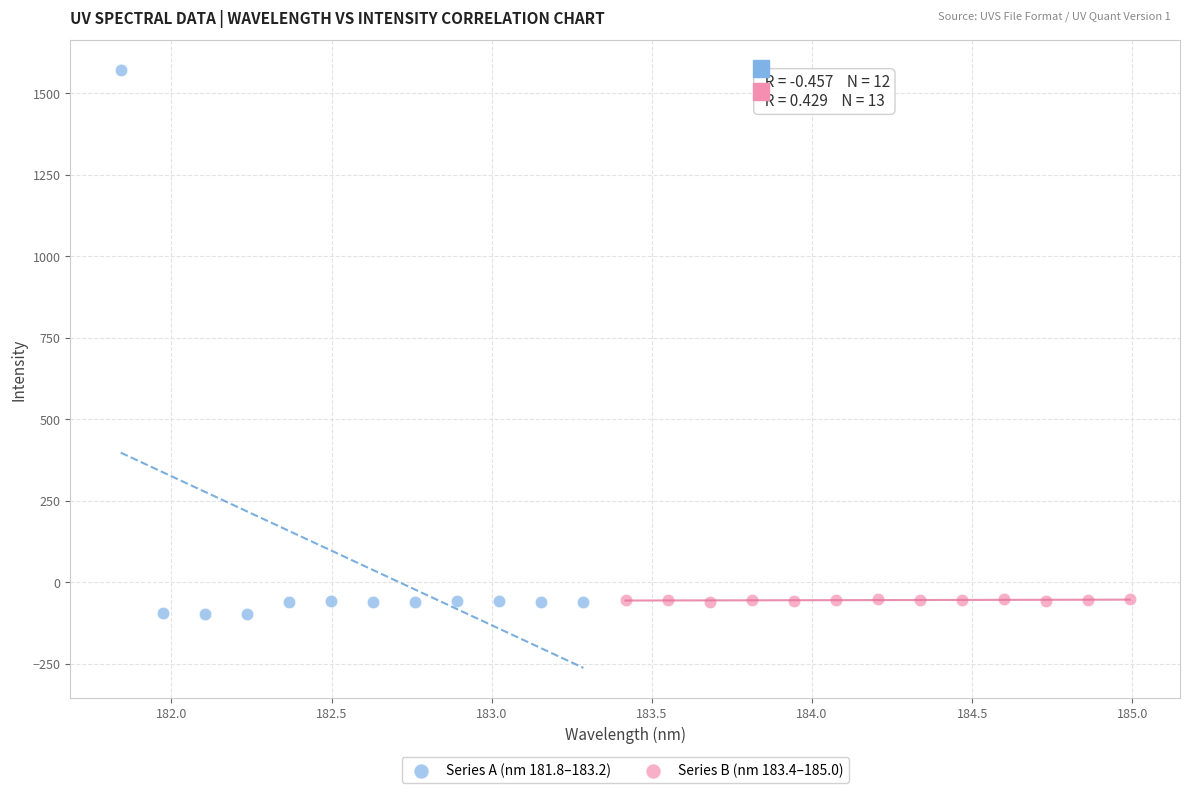

Which series reaches the minimum Y coordinate?

Series A (nm 181.8–183.2)